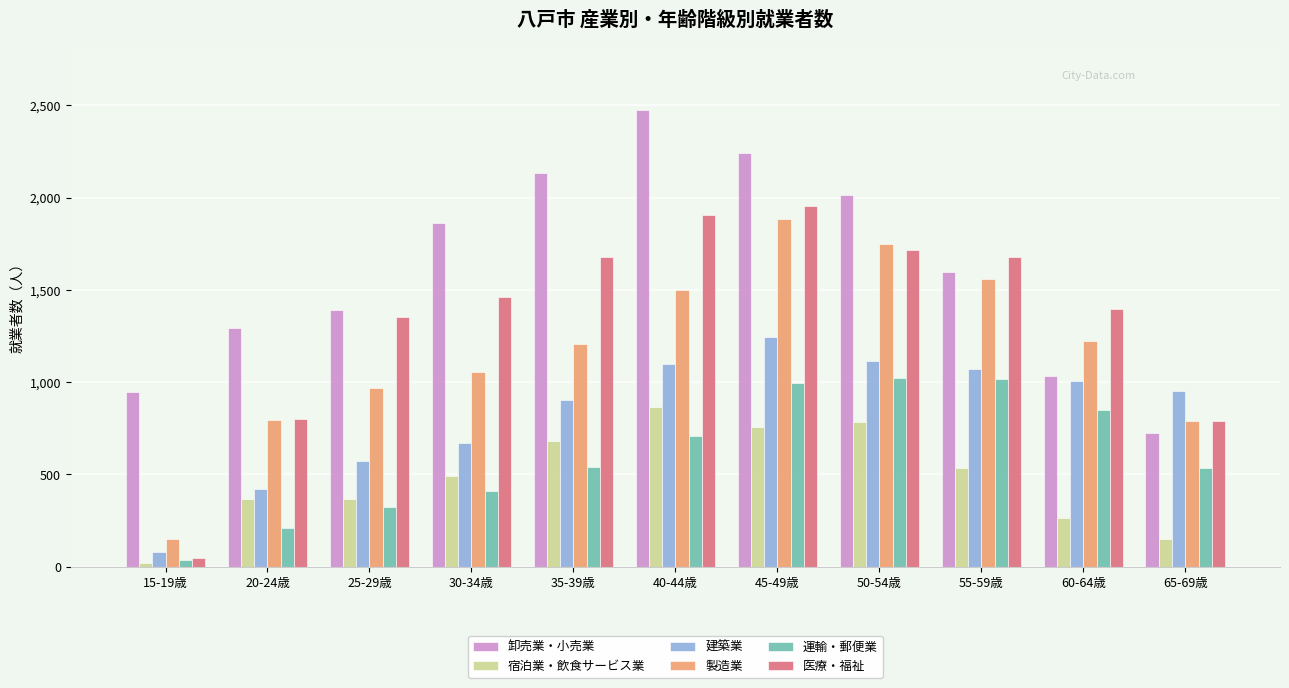

What is the sum of all 運輸・郵便業 values?

6646